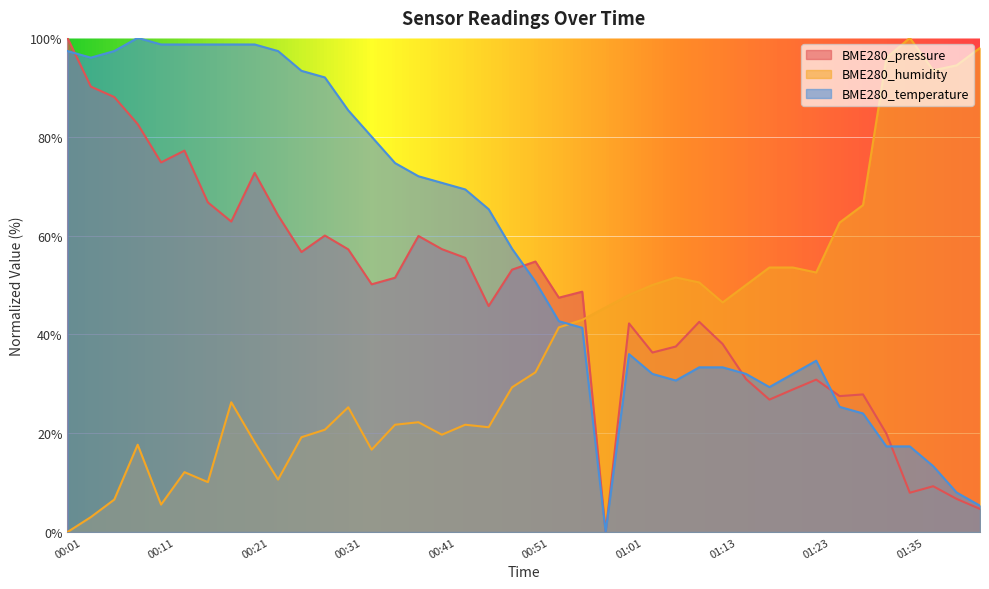

At which label does BME280_temperature first exceed 57?

00:01